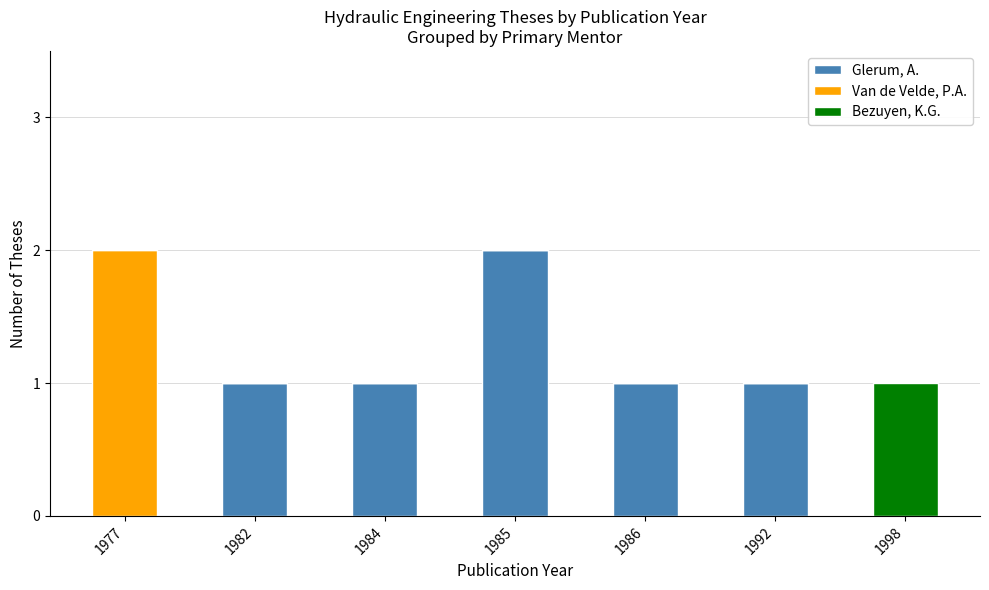

The value of Glerum, A. at 1977 is -1. True or false?

False